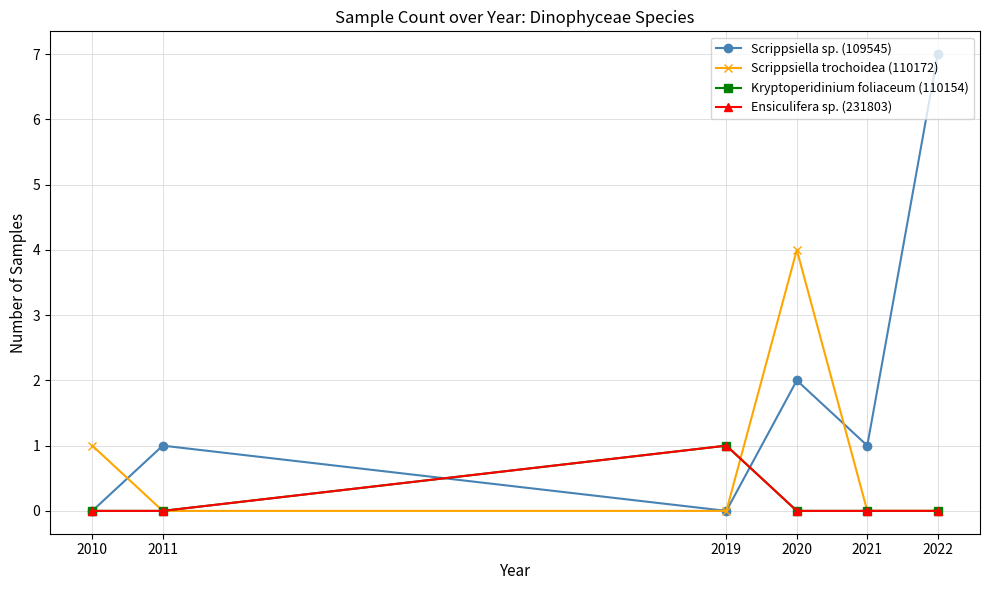

Count the Kryptoperidinium foliaceum (110154) values in the range 0 to 1.

6